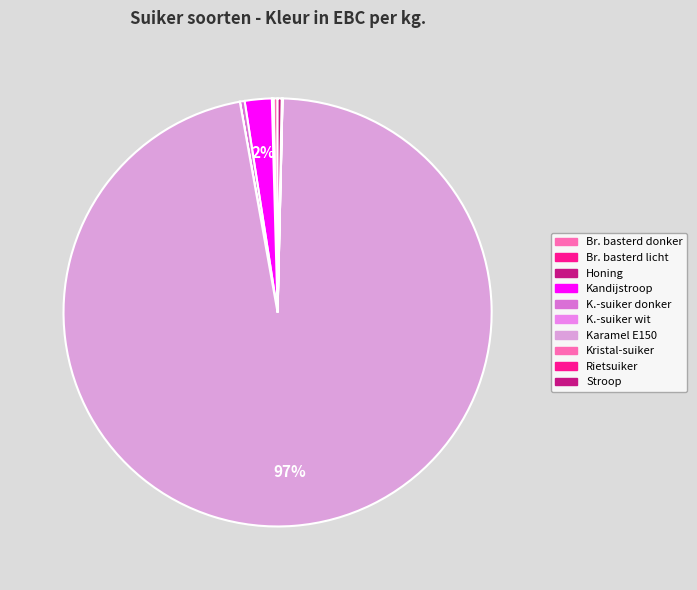

Which slice represents more than half of the pie?

Karamel E150